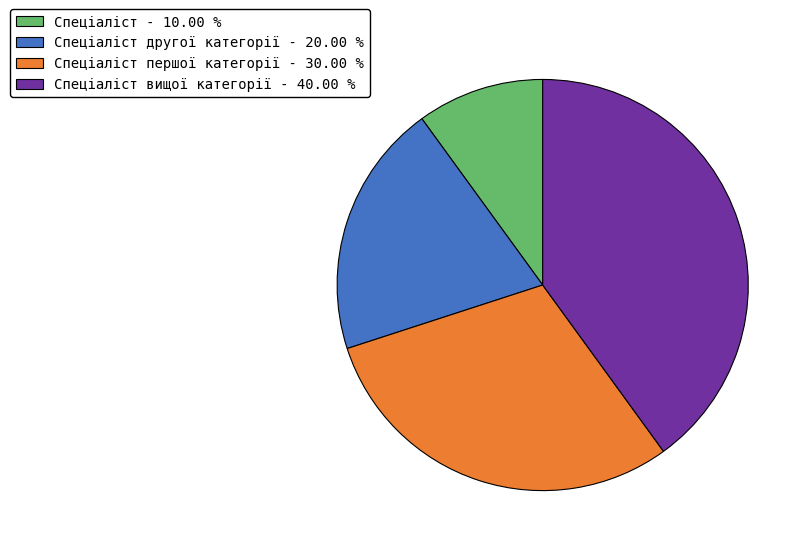

Count the number of slices in the pie.

4